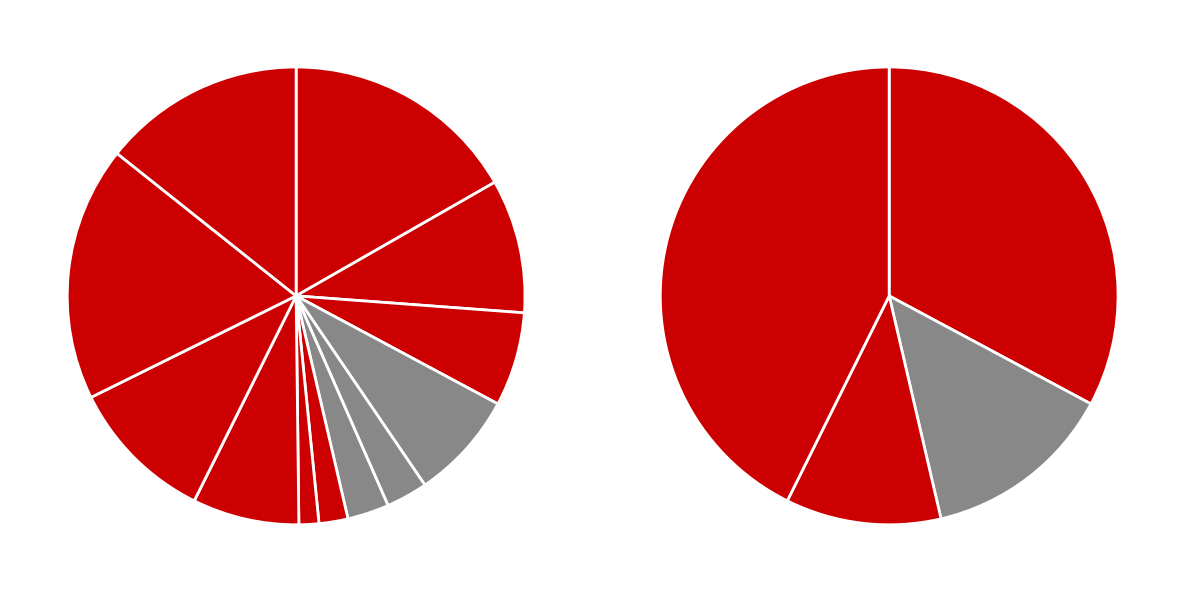

What percentage is the 8 slice, to the nearest percent?

1%